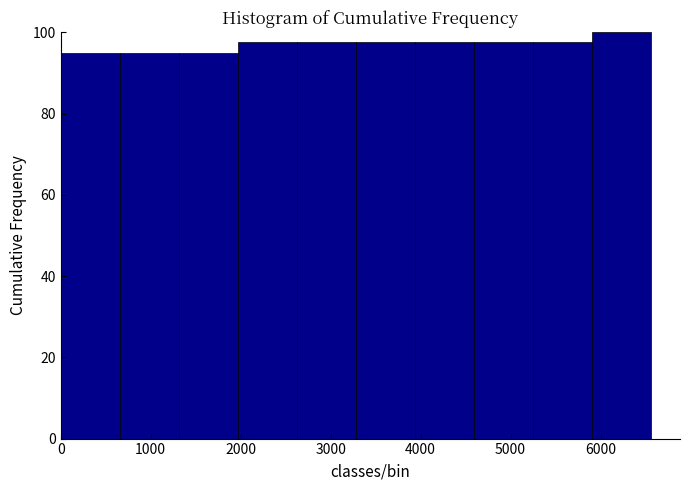

Over which range of the x-axis is the bar tallest?

5900 to 6600